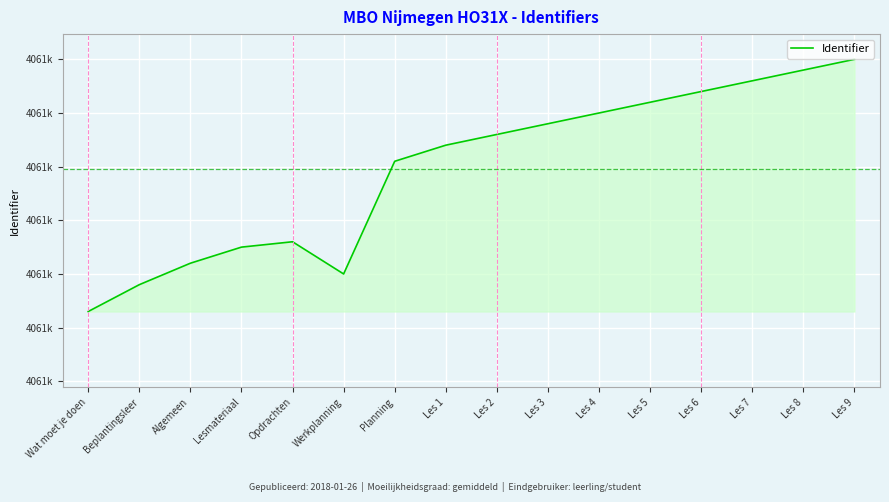

The chart shows a value of 4061472 at Algemeen. True or false?

True